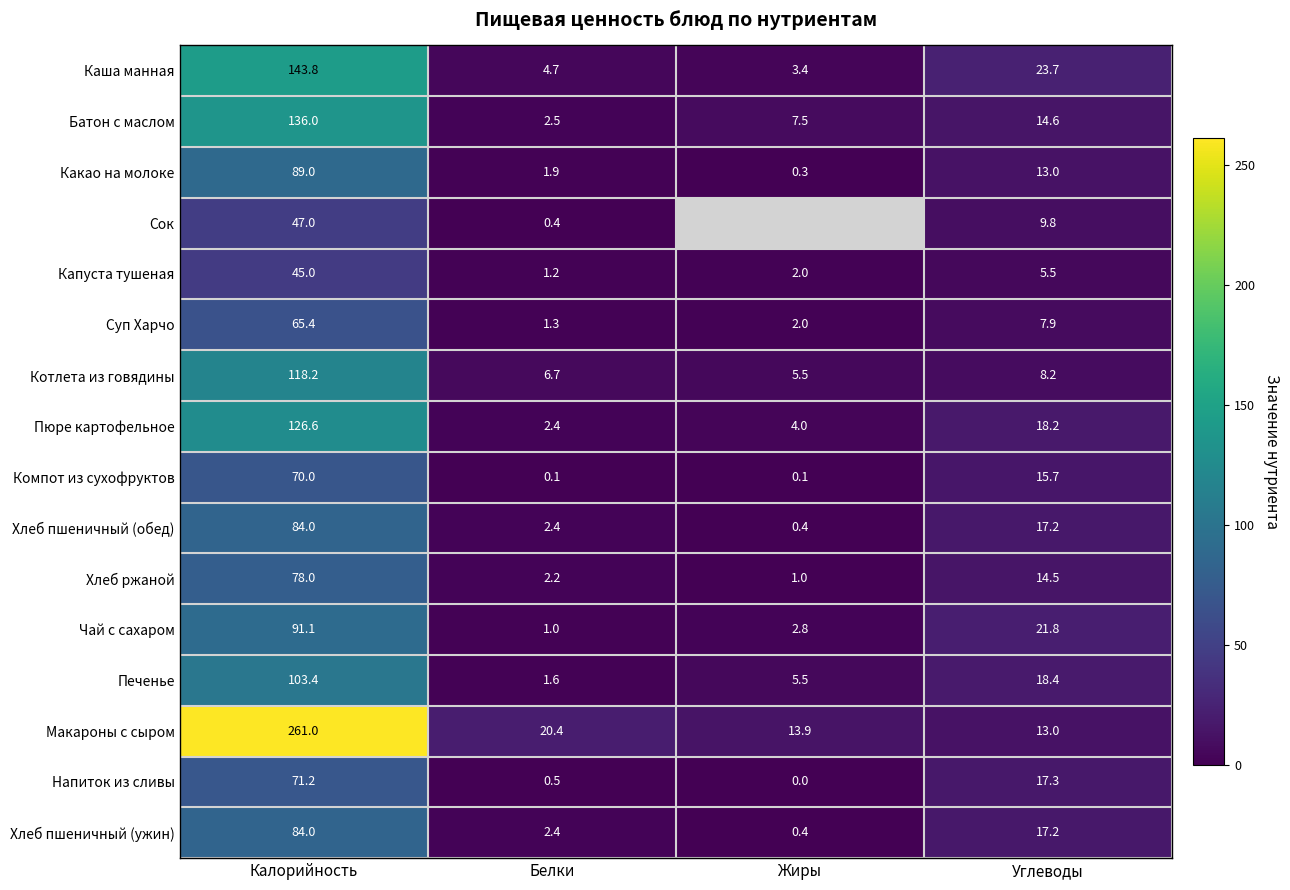

Which series changed the most between Белки and Углеводы?

Чай с сахаром